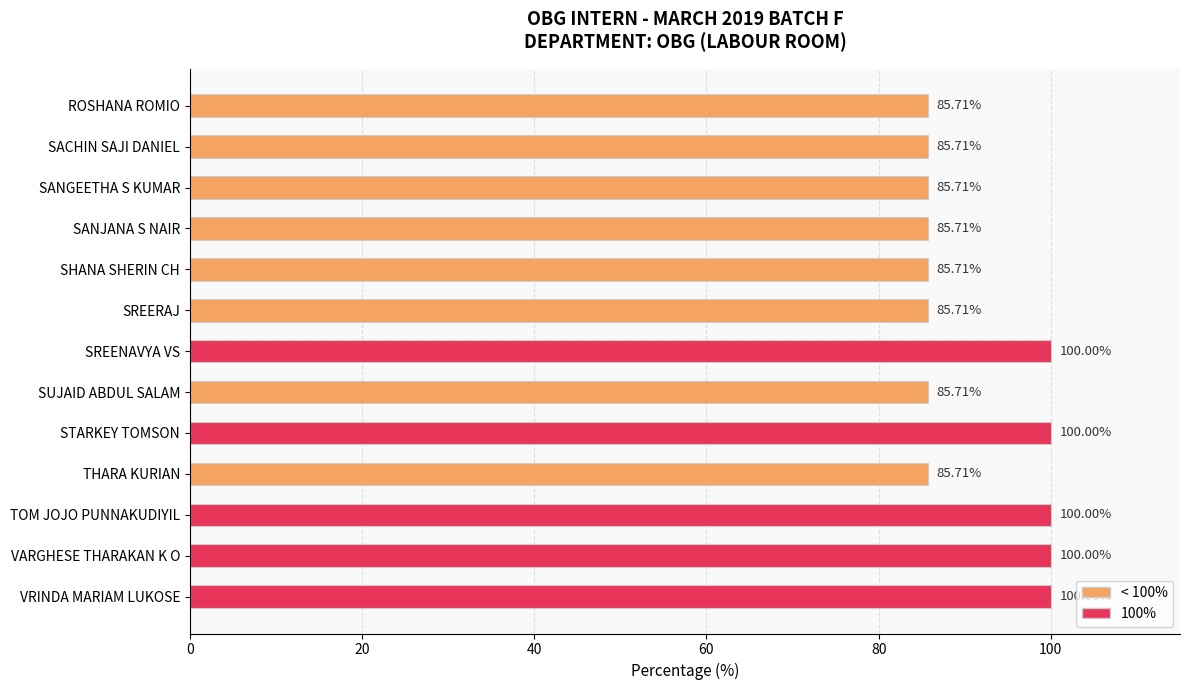

What is the ratio of the value at VRINDA MARIAM LUKOSE to the value at SUJAID ABDUL SALAM?

1.2